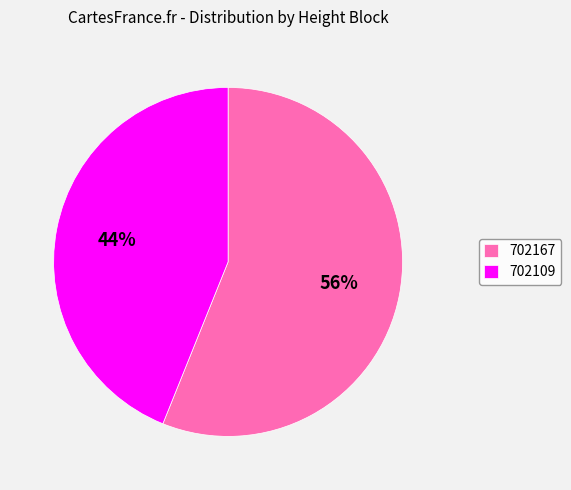

What percentage is the 702167 slice, to the nearest percent?

56%